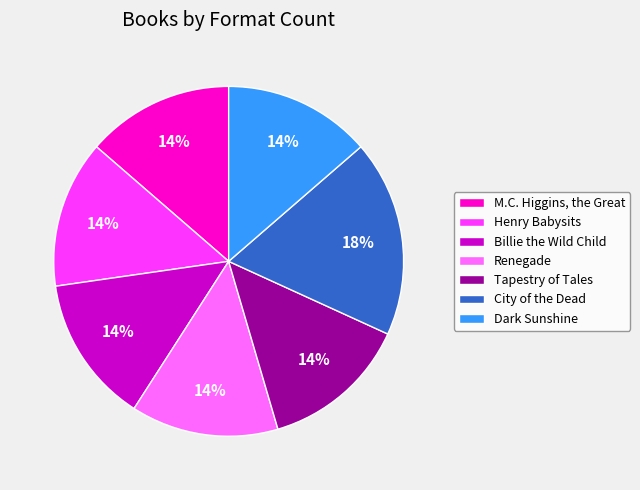

Is it true that Henry Babysits is 14% of the pie?

True